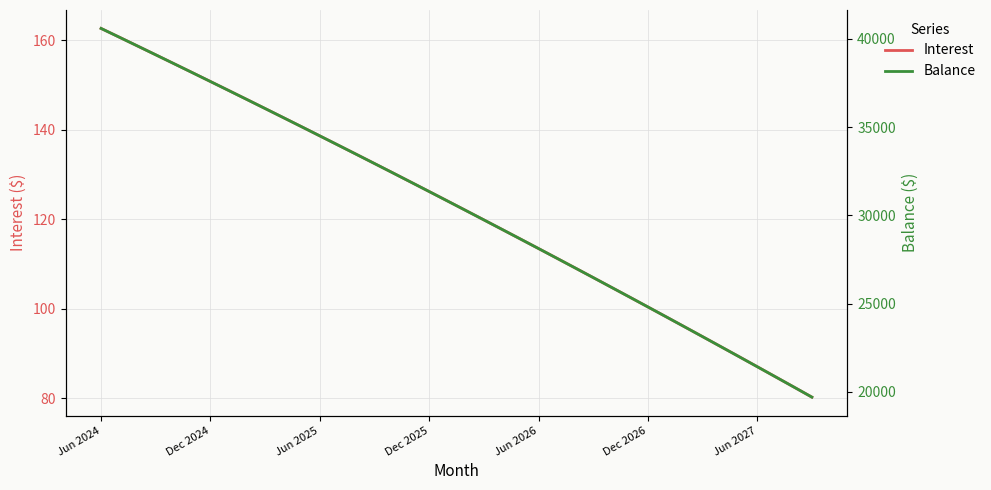

What is the lowest value of the Balance series?

19708